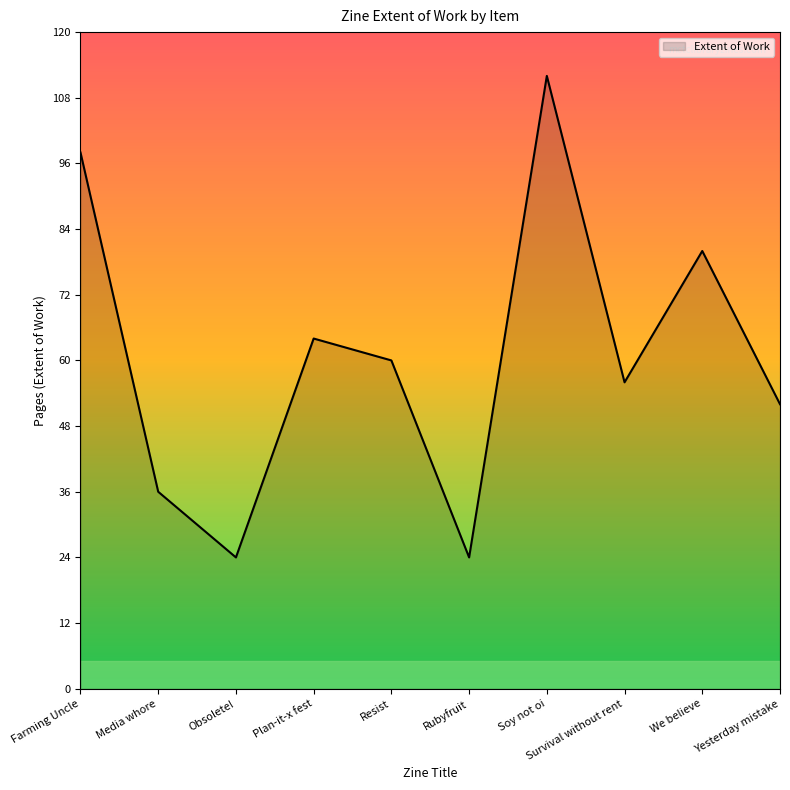

Is it true that the value at Survival without rent is 56?

True